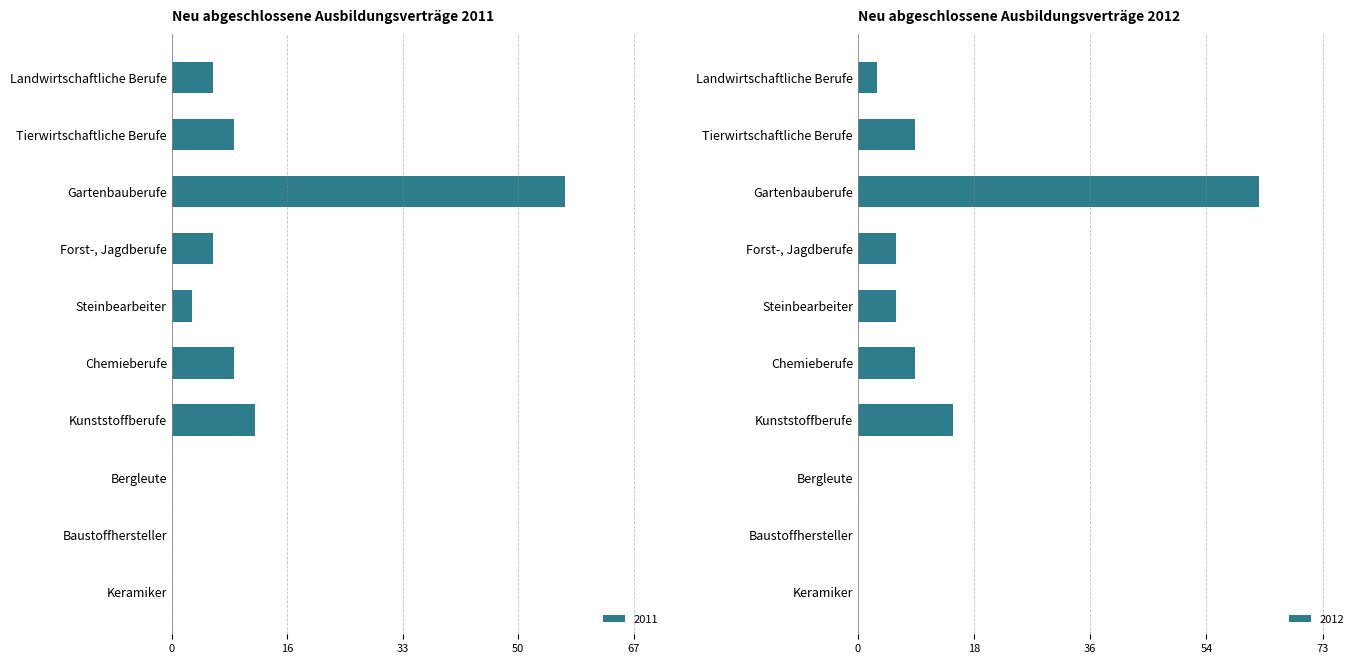

Reading right to left, list all the values displayed in this chart.

Neu abgeschlossene Ausbildungsverträge 2011: 0	0	0	12	9	3	6	57	9	6
Neu abgeschlossene Ausbildungsverträge 2012: 0	0	0	15	9	6	6	63	9	3